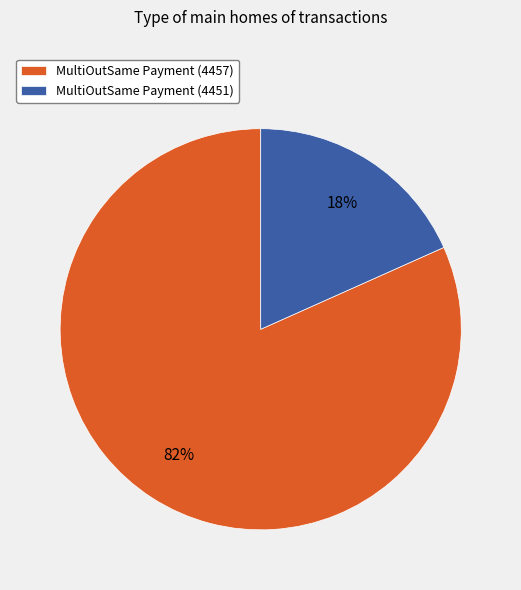

To the nearest percent, what is the average slice percentage?

50%